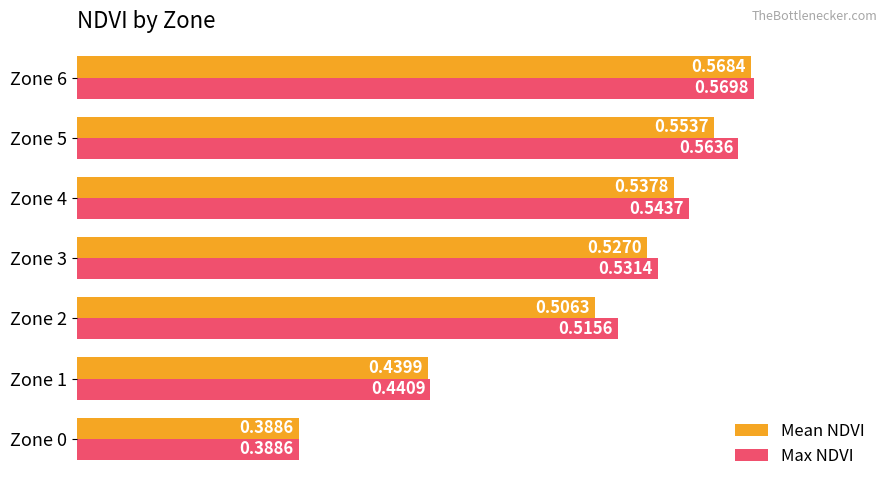

What is the sum of all Max NDVI values?

3.6